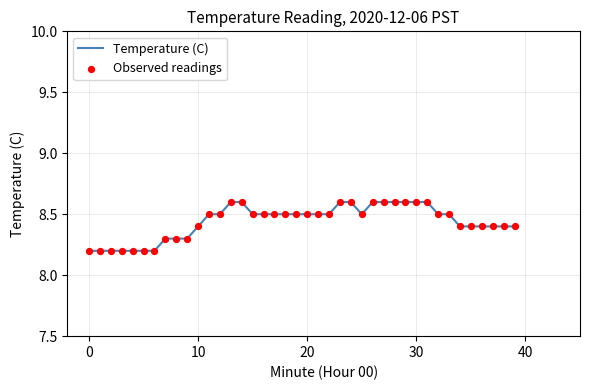

What is the minimum value shown in the chart?

8.2